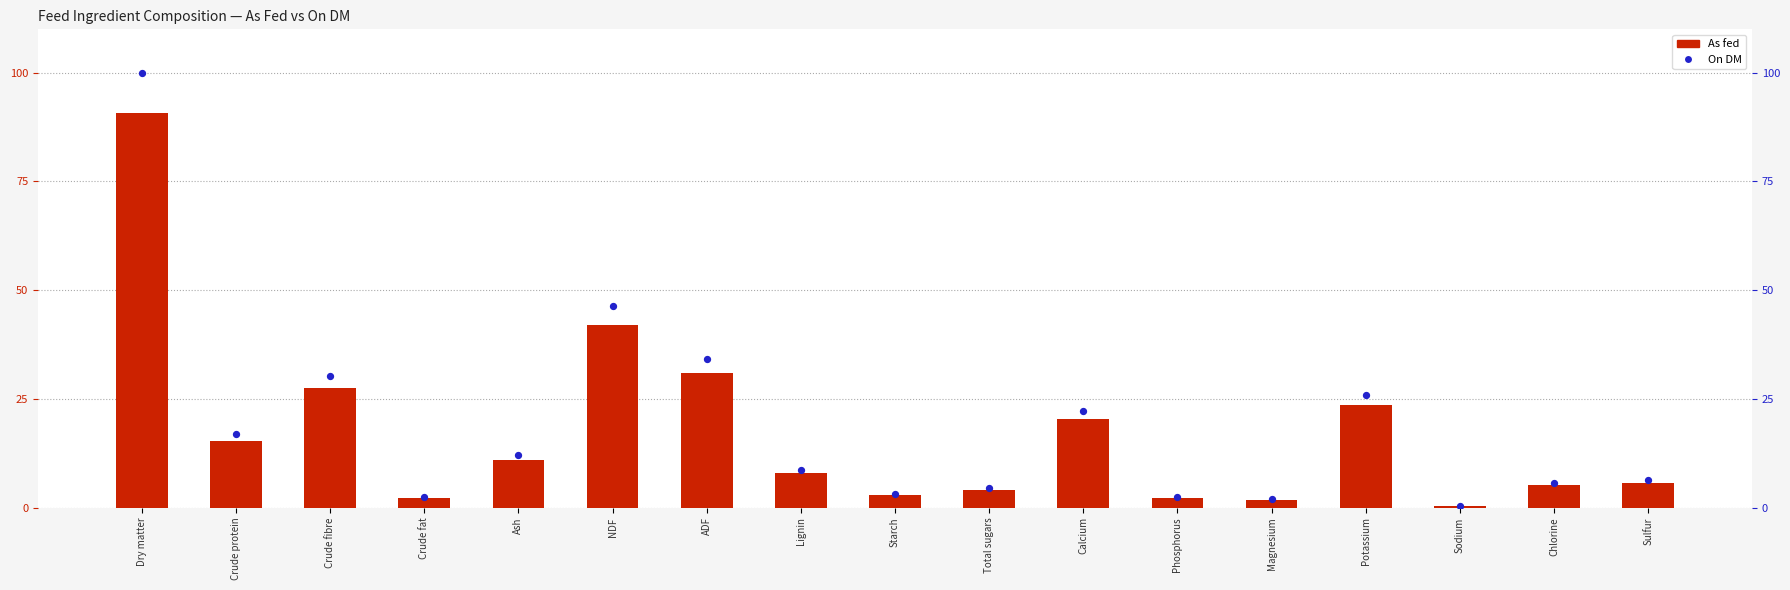

At which category is the sum across all series the highest?

Dry matter